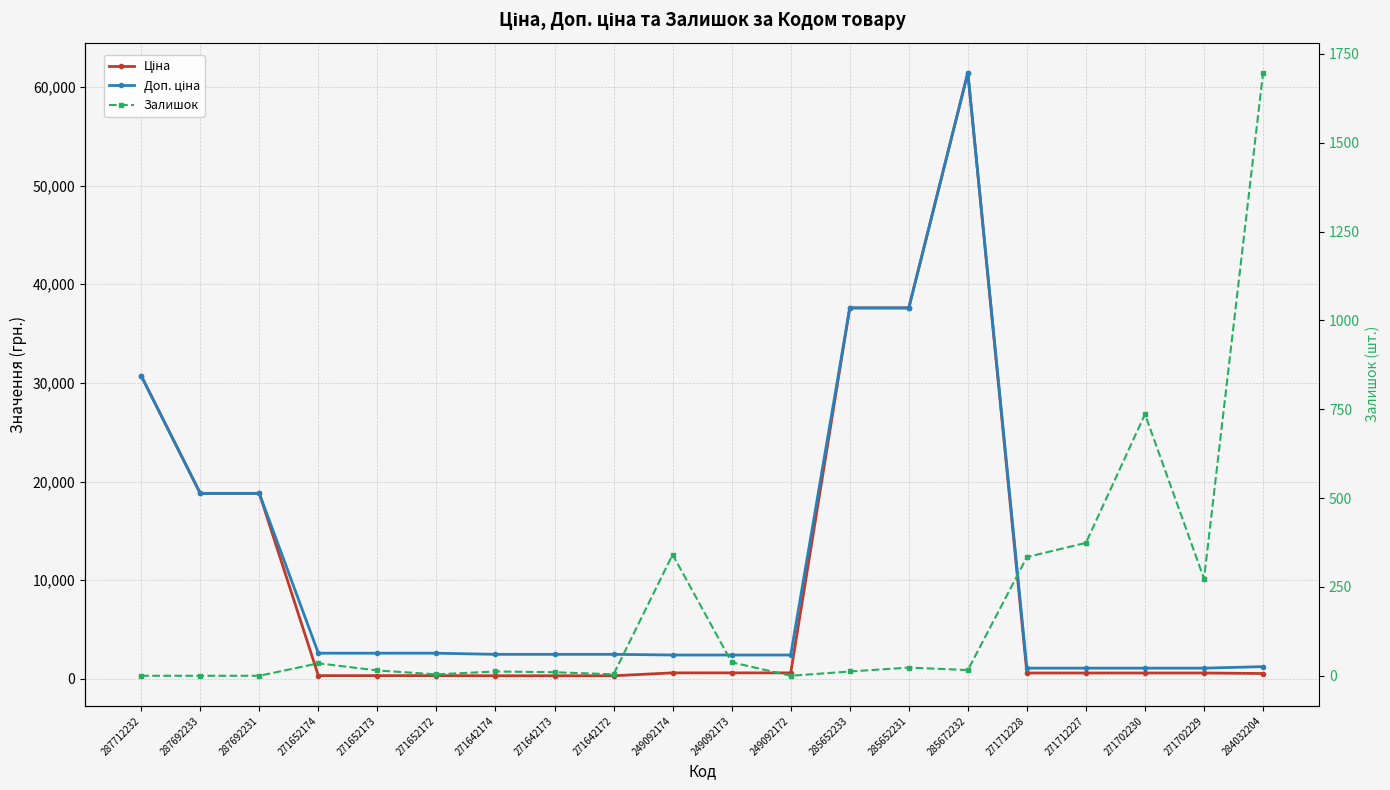

What is the sum of all Доп. ціна values?

232981.0